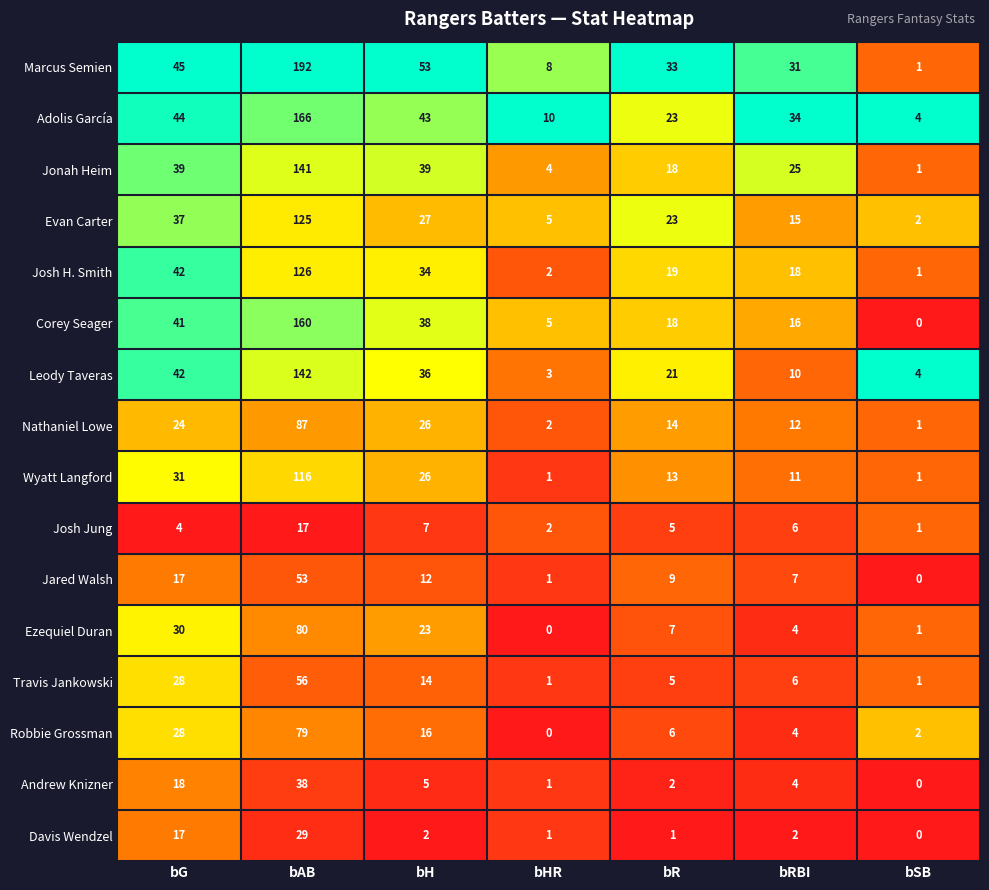

Which label corresponds to the largest value in the chart?

bAB